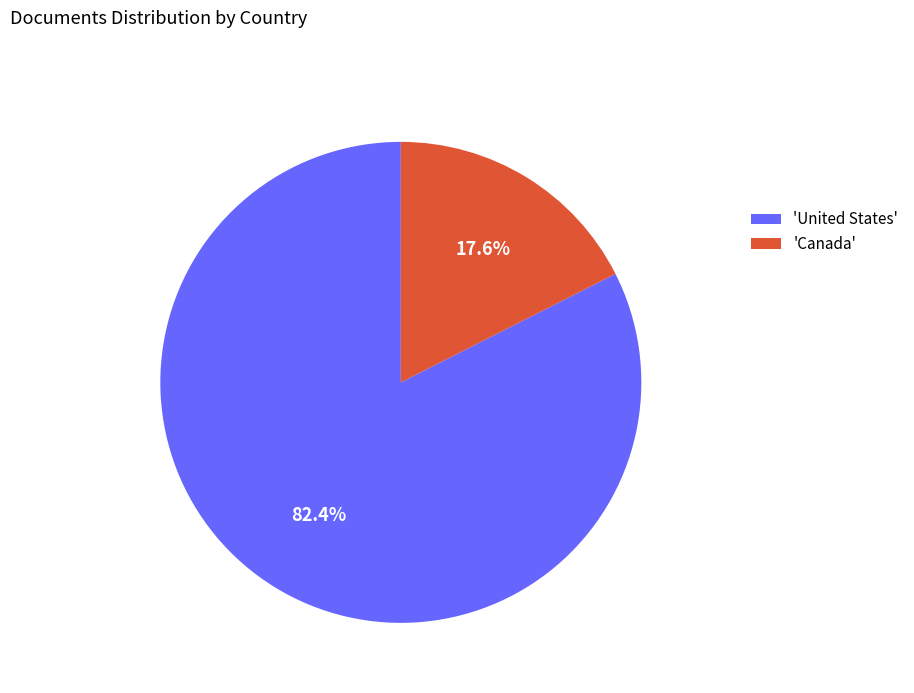

What is the smallest slice in the pie chart?

'Canada'